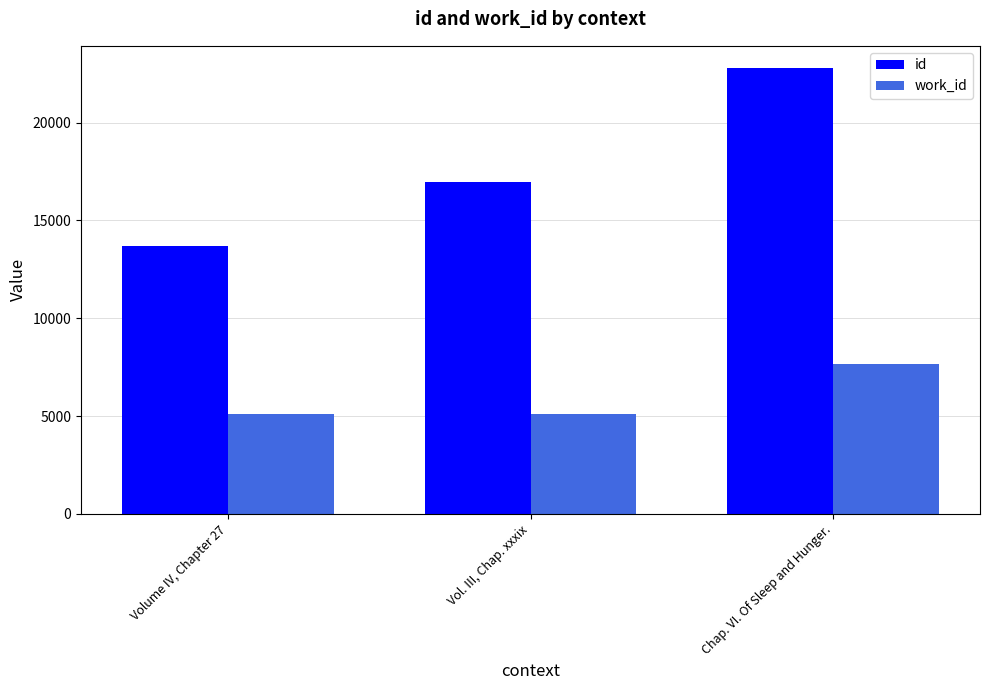

At which category is the sum across all series the highest?

Chap. VI. Of Sleep and Hunger.